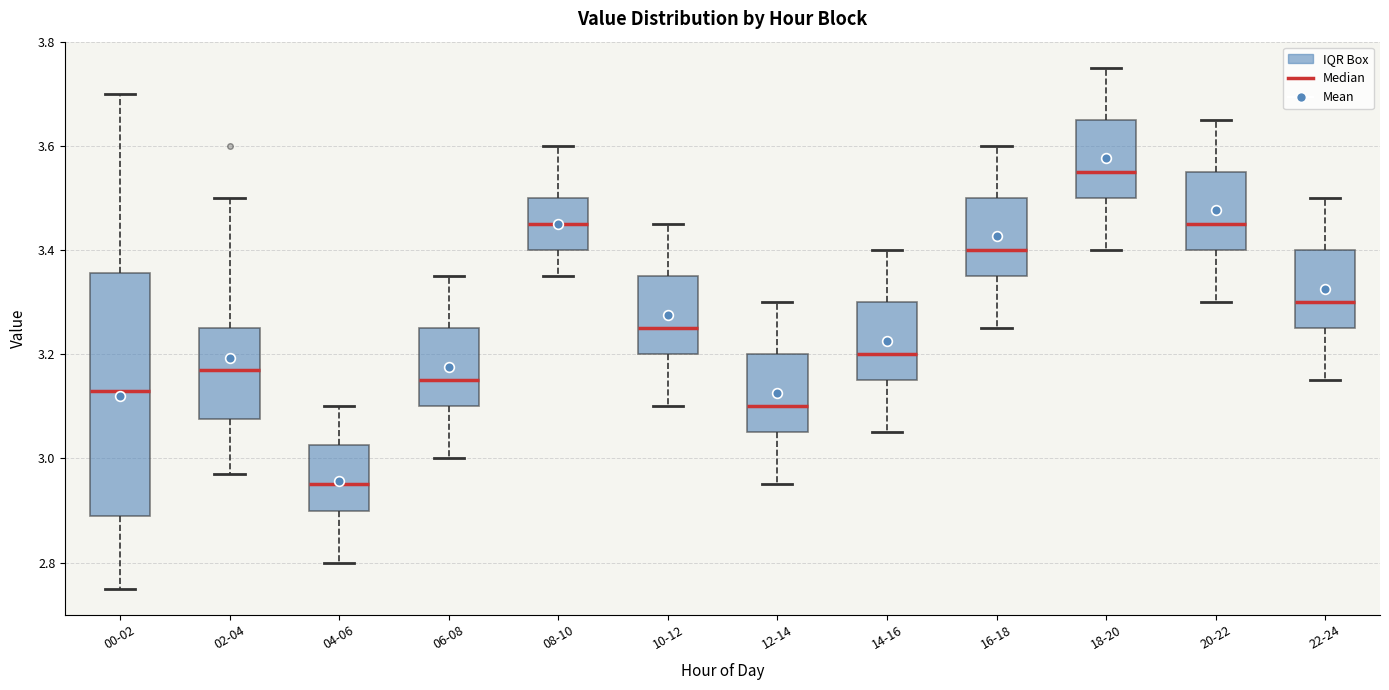

Reading left to right, read every box against the y-axis: the position of its median line, the range the box covers, and the ends of its whiskers. The values are not printed on the chart, so give them approximately, as read against the axis.

00-02: median 3.14, box 2.90 to 3.36, whiskers 2.76 to 3.70
02-04: median 3.18, box 3.08 to 3.26, whiskers 2.98 to 3.50
04-06: median 2.96, box 2.90 to 3.02, whiskers 2.80 to 3.10
06-08: median 3.16, box 3.10 to 3.26, whiskers 3.00 to 3.36
08-10: median 3.46, box 3.40 to 3.50, whiskers 3.36 to 3.60
10-12: median 3.26, box 3.20 to 3.36, whiskers 3.10 to 3.46
12-14: median 3.10, box 3.06 to 3.20, whiskers 2.96 to 3.30
14-16: median 3.20, box 3.16 to 3.30, whiskers 3.06 to 3.40
16-18: median 3.40, box 3.36 to 3.50, whiskers 3.26 to 3.60
18-20: median 3.56, box 3.50 to 3.66, whiskers 3.40 to 3.76
20-22: median 3.46, box 3.40 to 3.56, whiskers 3.30 to 3.66
22-24: median 3.30, box 3.26 to 3.40, whiskers 3.16 to 3.50